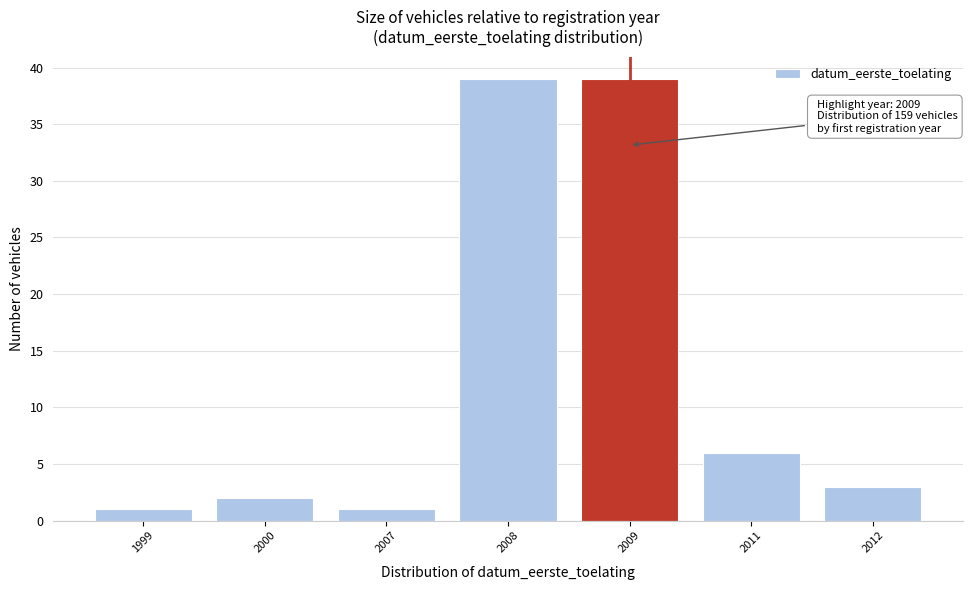

Reading right to left, transcribe all the data shown in this chart.

2012=3	2011=6	2009=39	2008=39	2007=1	2000=2	1999=1